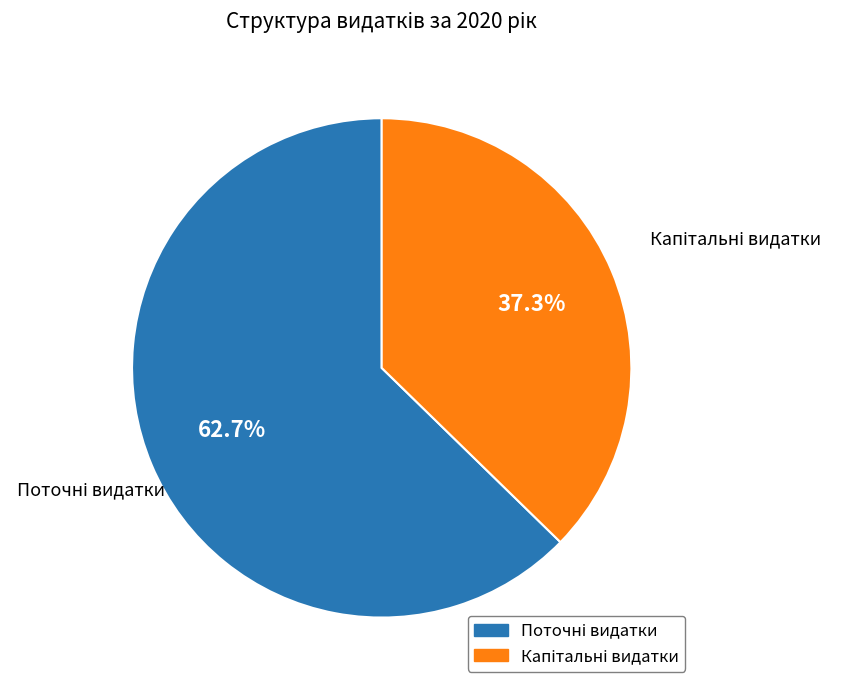

Does any single category account for the majority?

Yes